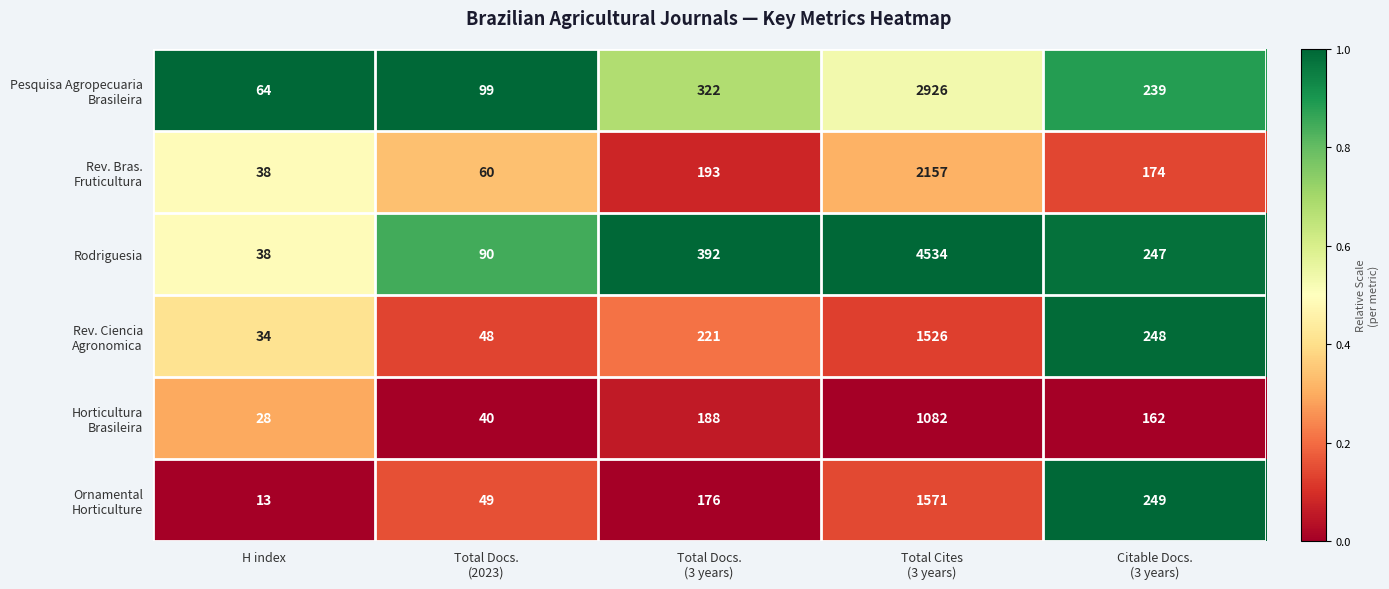

Which series has the largest total across all categories?

Rodriguesia